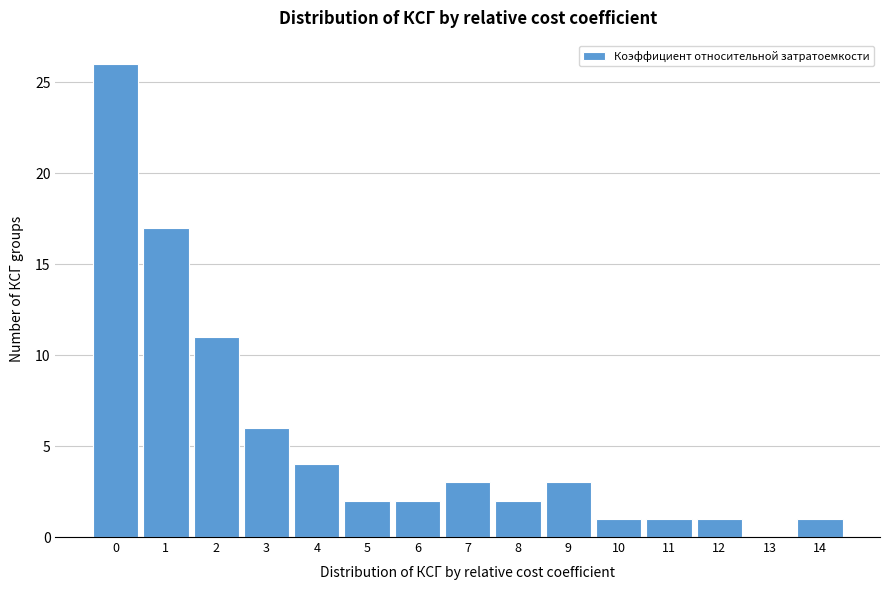

Reading right to left, extract all data points from this chart.

14=1	13=0	12=1	11=1	10=1	9=3	8=2	7=3	6=2	5=2	4=4	3=6	2=11	1=17	0=26